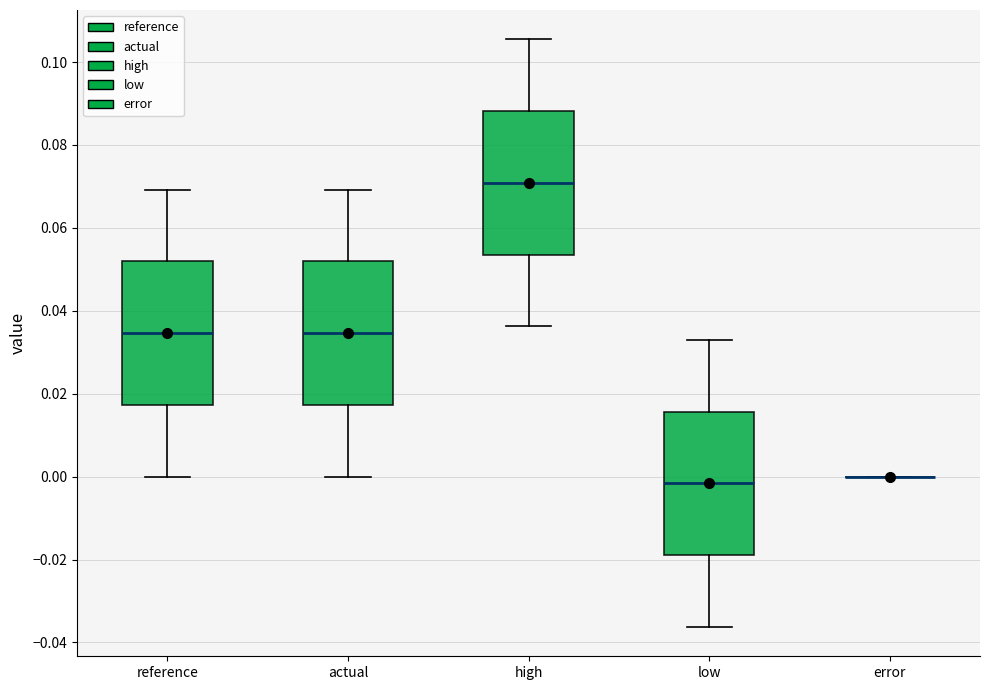

Reading left to right, transcribe this box plot: for each box, give where its median line is, the range the box spans, and where its two whiskers end, as read against the y-axis. The values are not printed on the chart, so give them approximately, as read against the axis.

reference: median 0.034, box 0.018 to 0.052, whiskers 0.000 to 0.070
actual: median 0.034, box 0.018 to 0.052, whiskers 0.000 to 0.070
high: median 0.070, box 0.054 to 0.088, whiskers 0.036 to 0.106
low: median -0.002, box -0.018 to 0.016, whiskers -0.036 to 0.032
error: box collapsed to a line at 0.000, whiskers 0.000 to 0.000